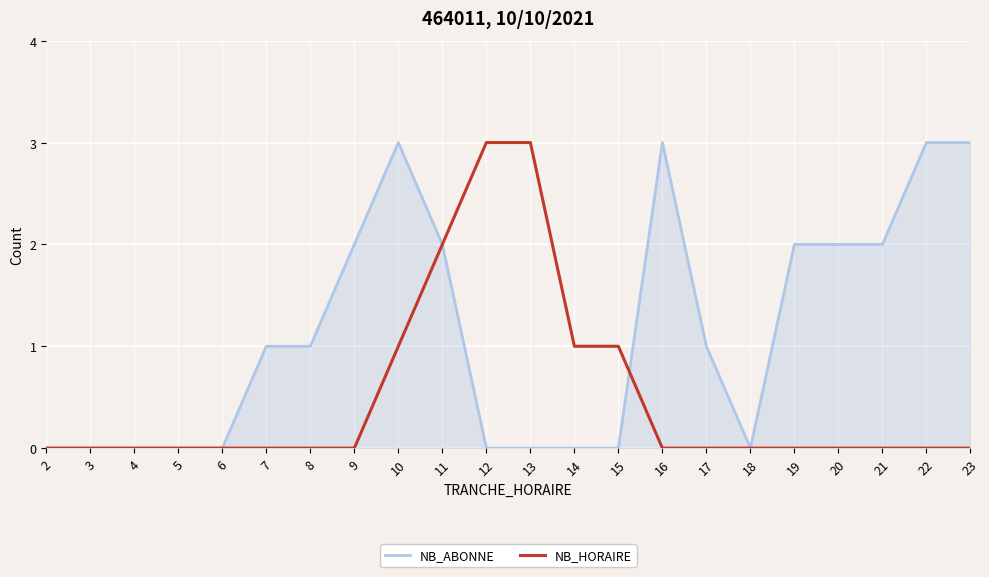

At 22, list the series in order from largest to smallest.

NB_ABONNE, NB_HORAIRE